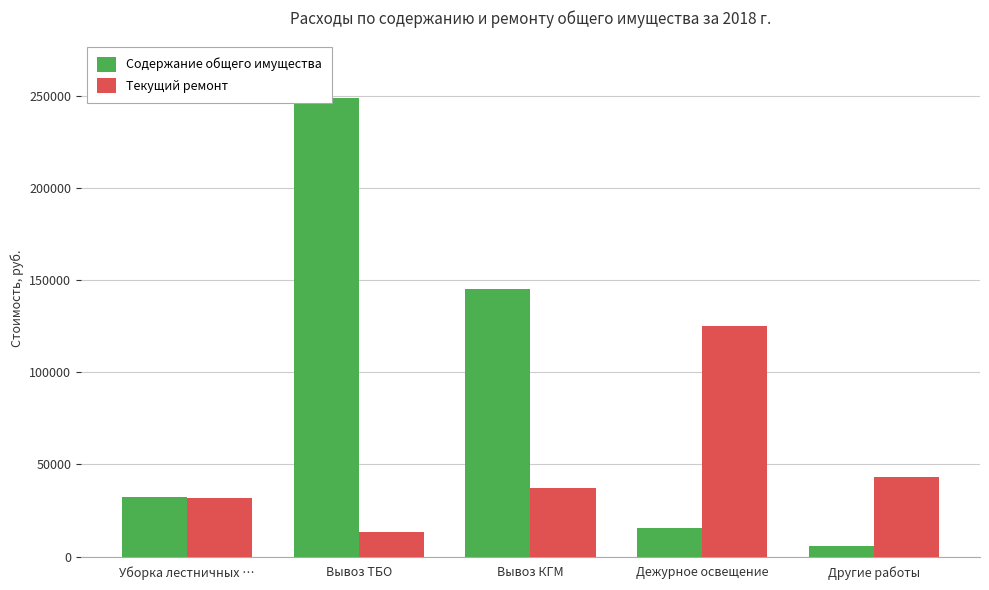

The Текущий ремонт series shows 36973.3 at Вывоз КГМ. True or false?

True